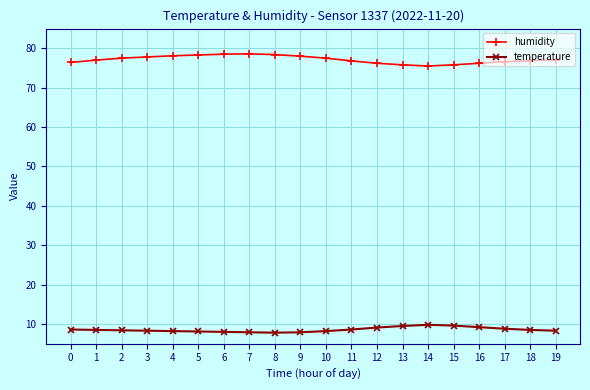

What is the sum of all humidity values?

1543.0